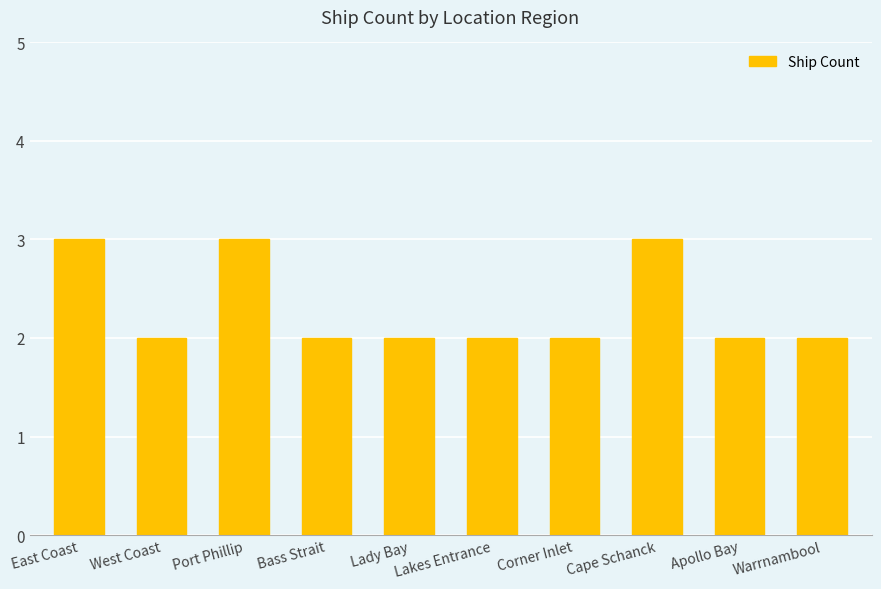

Approximately how many times larger is the value at East Coast compared to Port Phillip?

1.0